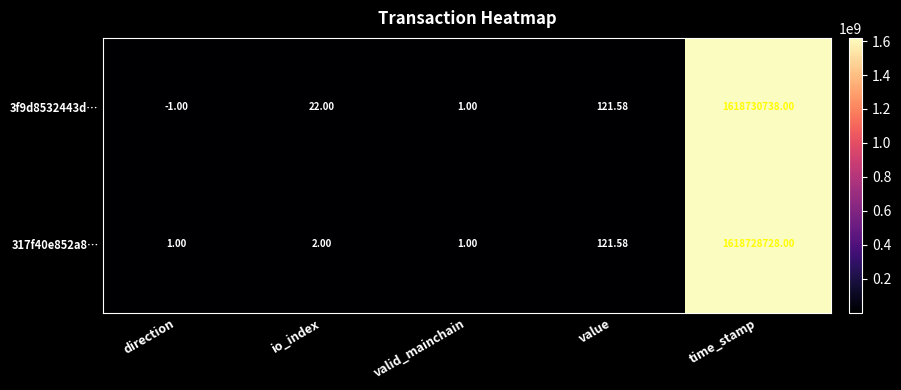

Where is 3f9d8532443d… nearest to the value 809365368?

value